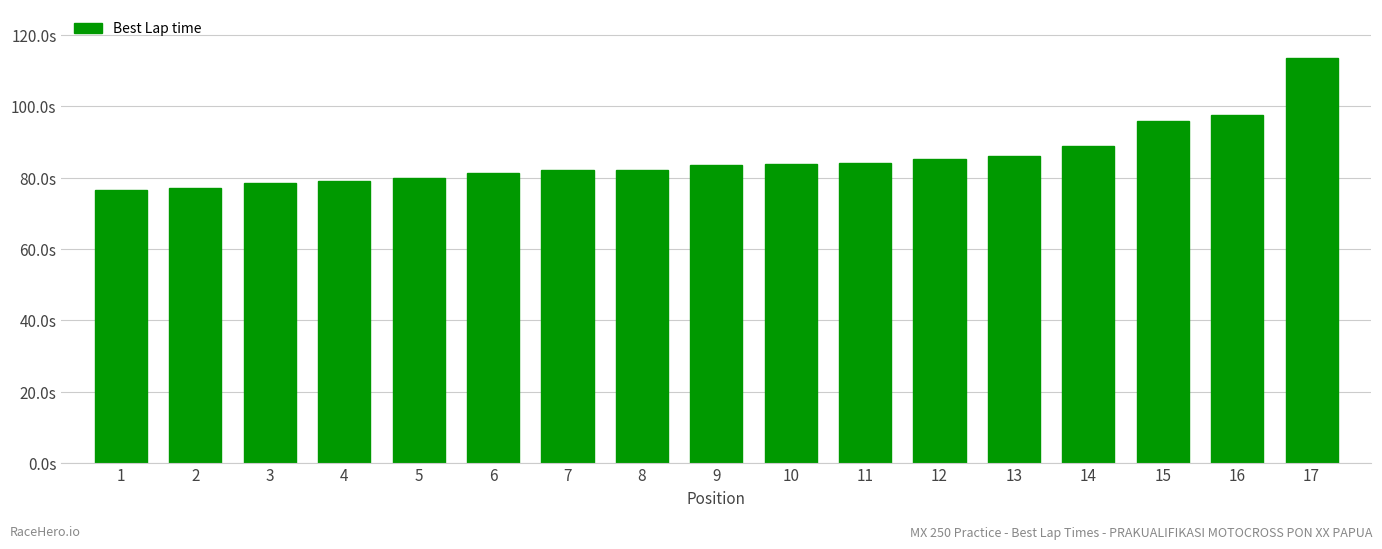

Reading left to right, what are all the values shown in this chart?

1=76.6	2=77.2	3=78.4	4=78.9	5=79.8	6=81.2	7=82.0	8=82.2	9=83.6	10=83.7	11=84.0	12=85.3	13=86.1	14=88.8	15=95.9	16=97.5	17=113.5